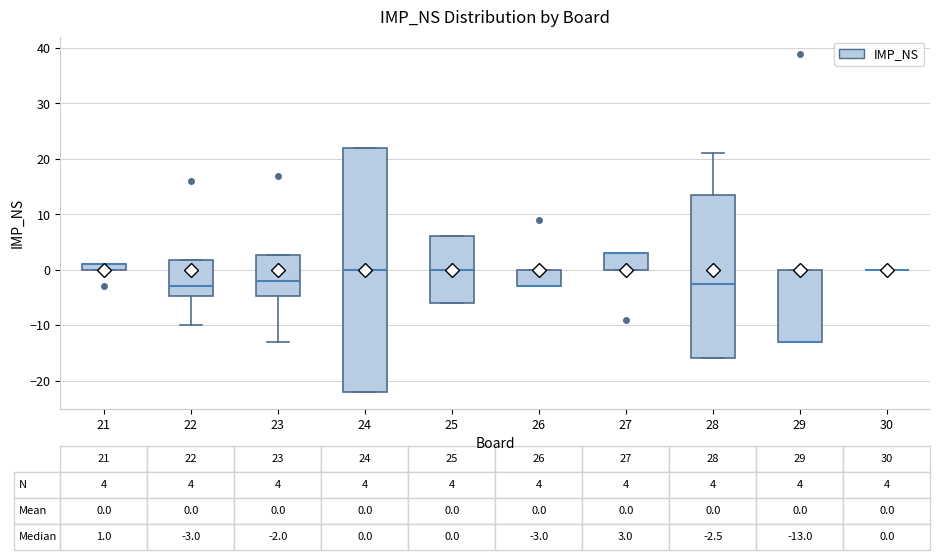

Comparing the boxes themselves (not the whiskers), which one is the tallest?

24